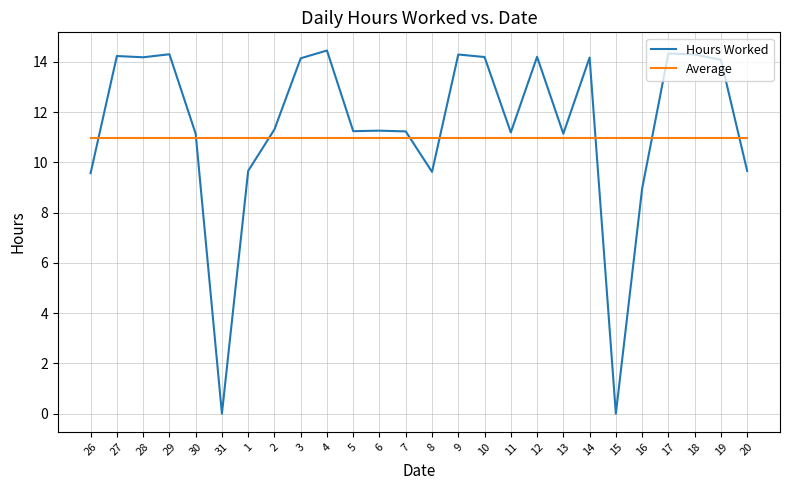

Which series has the widest spread of values?

Hours Worked